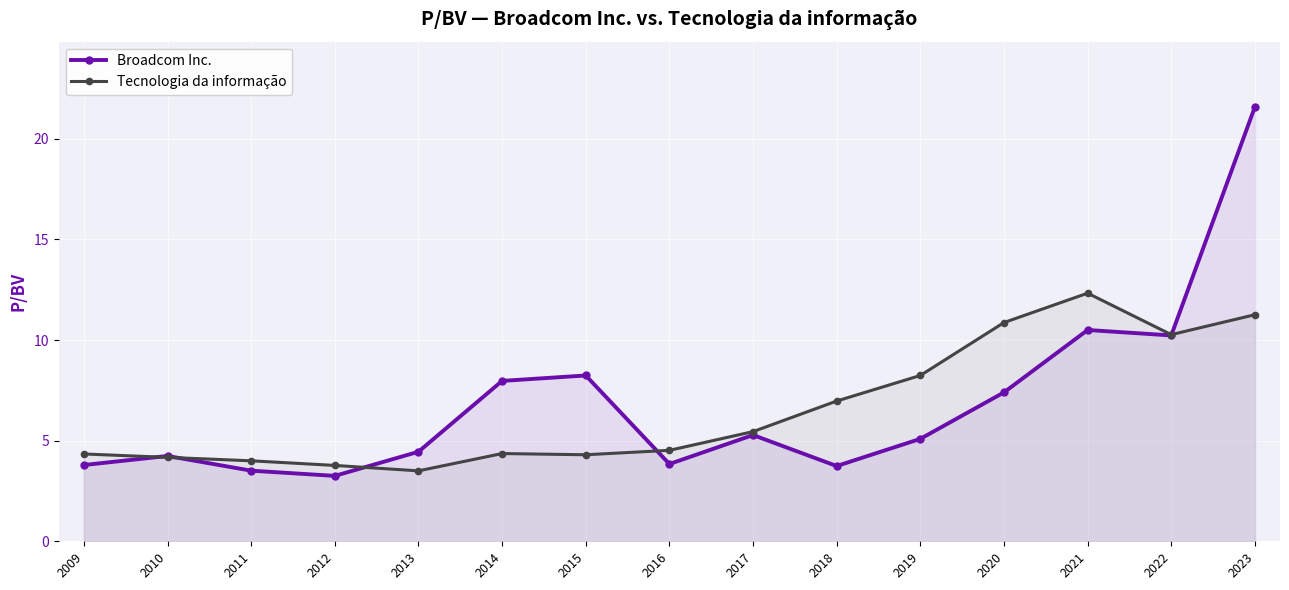

How many data points in Tecnologia da informação are above 4?

12